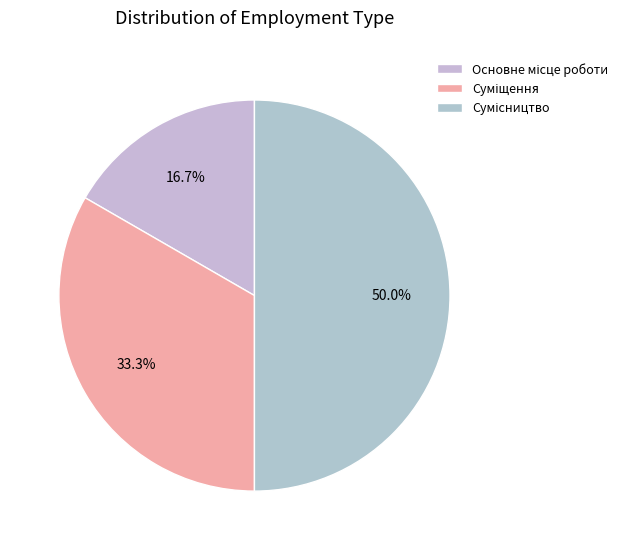

How many segments does this pie chart have?

3